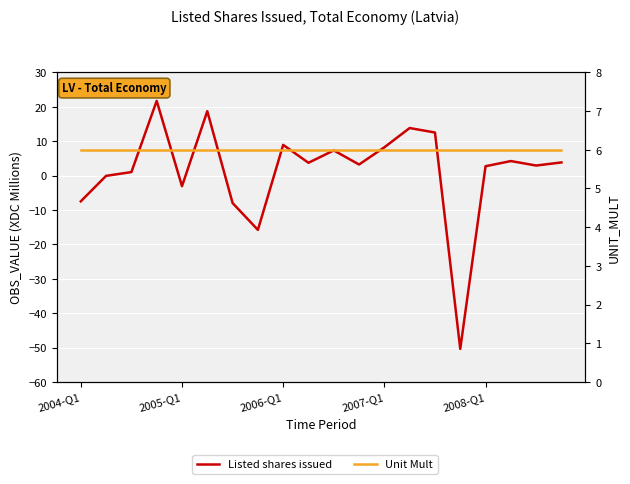

Which has a higher value, 16 or 14?

14